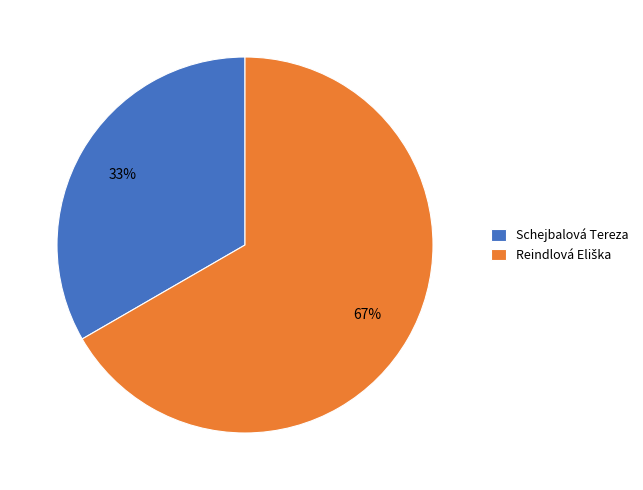

What is the smallest slice in the pie chart?

Schejbalová Tereza